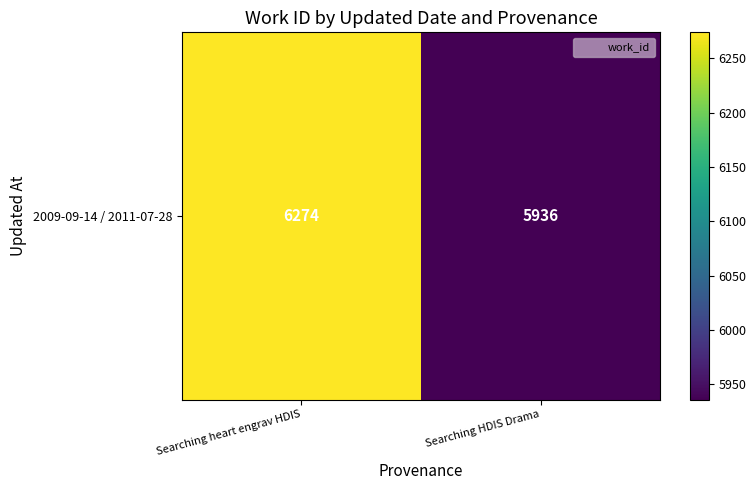

What value does the data have at Searching HDIS Drama?

5936